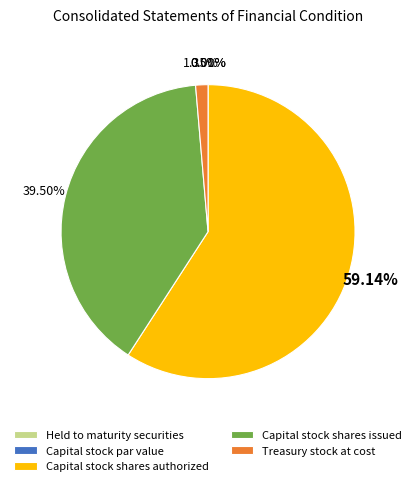

What is the largest slice in the pie chart?

Capital stock shares authorized